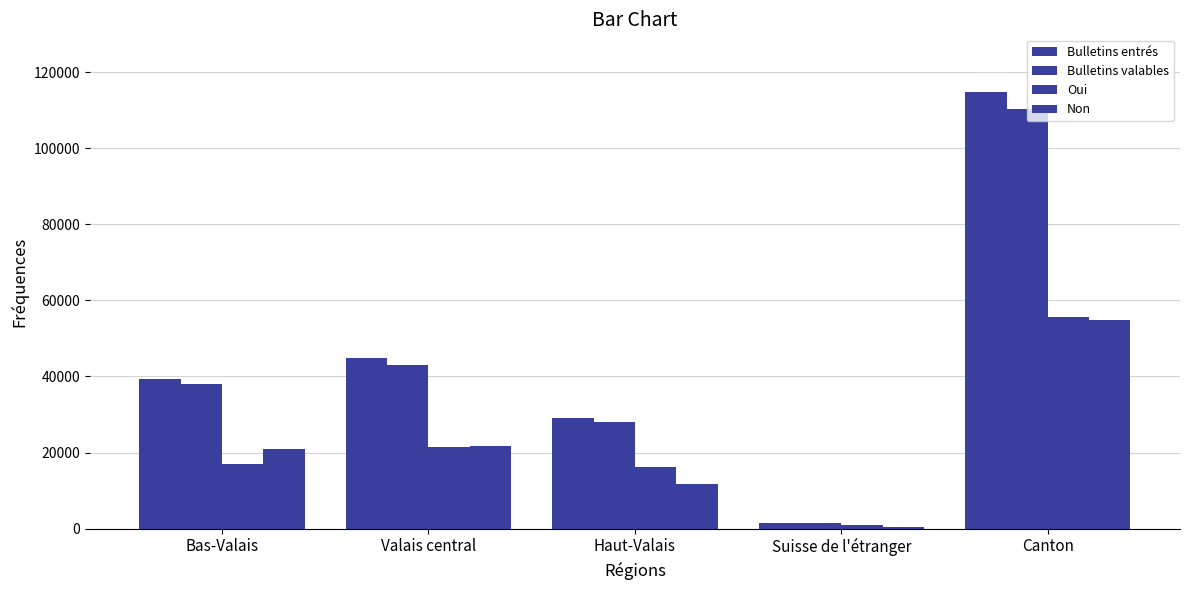

What position from the left is Canton?

5